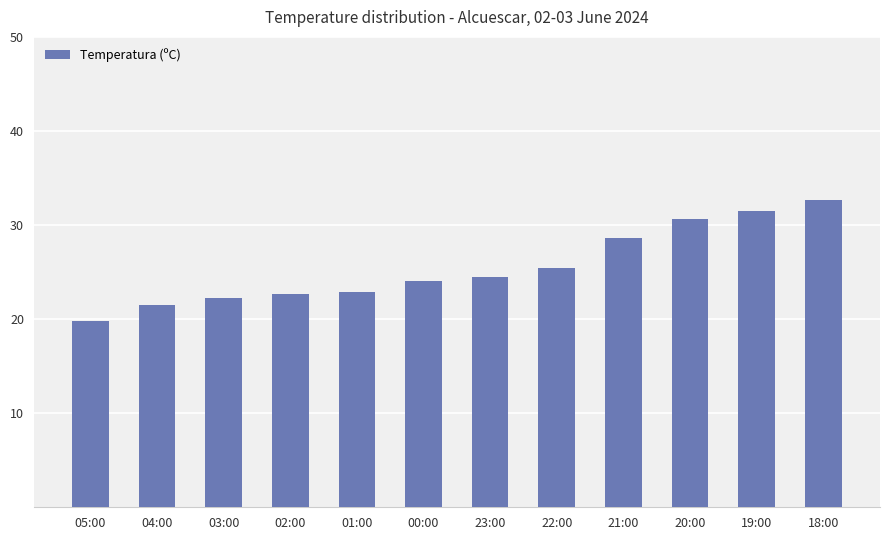

The chart shows a value of 28.6 at 21:00. True or false?

True